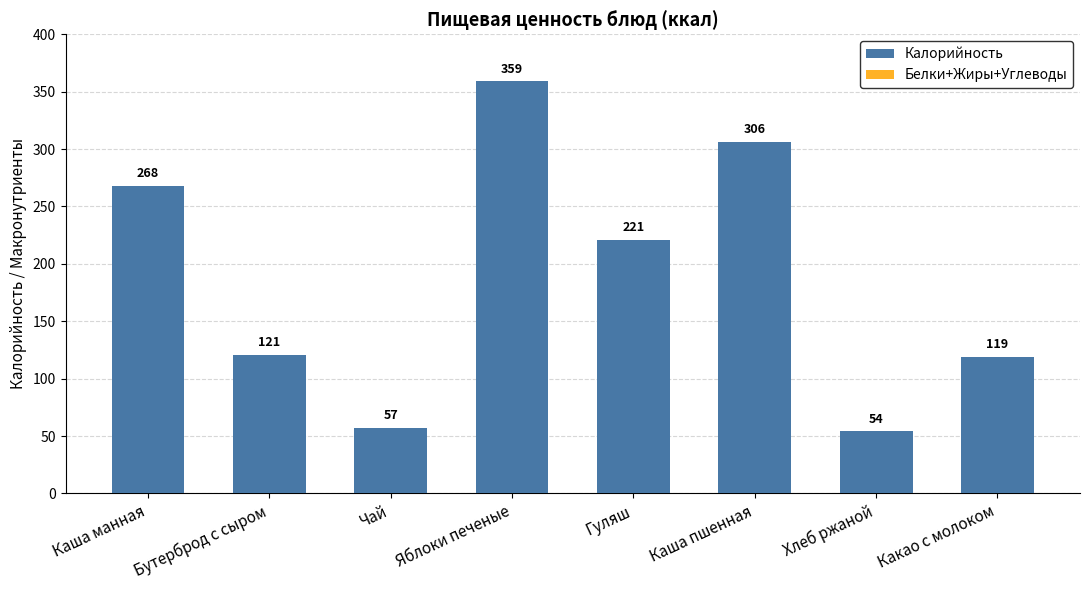

What is the label of the 1st bar from the left?

Каша манная